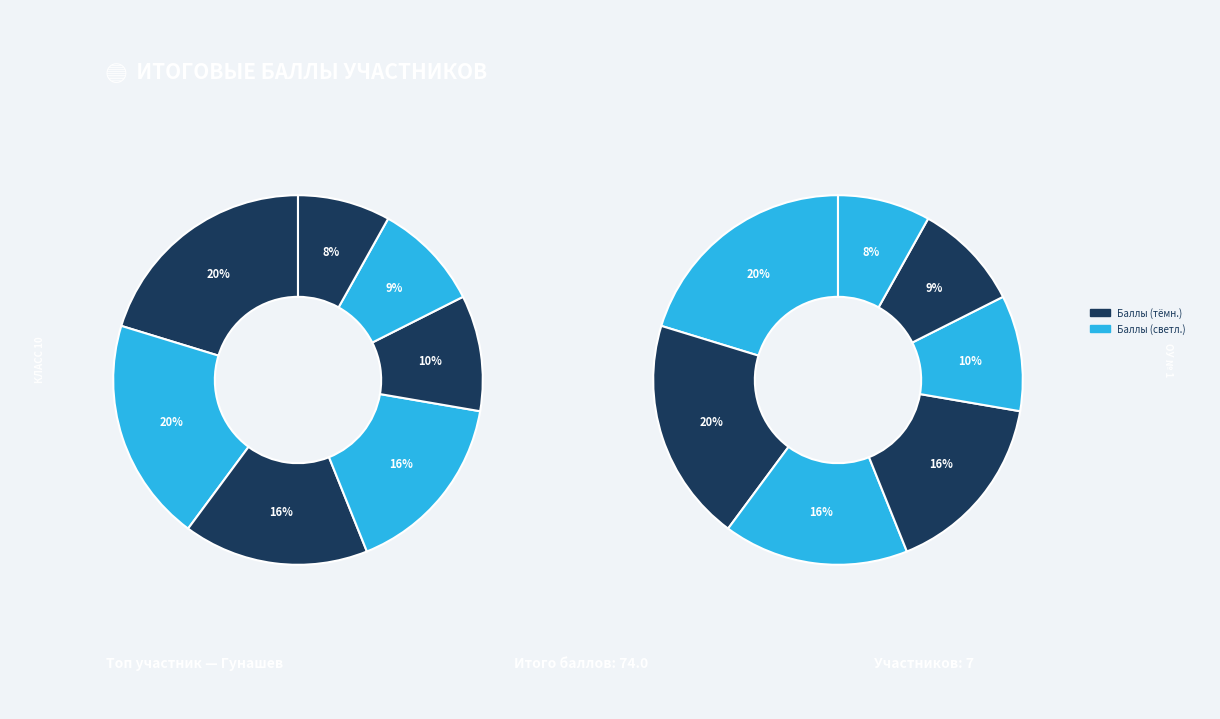

Which category has the smallest portion of the pie?

Попов